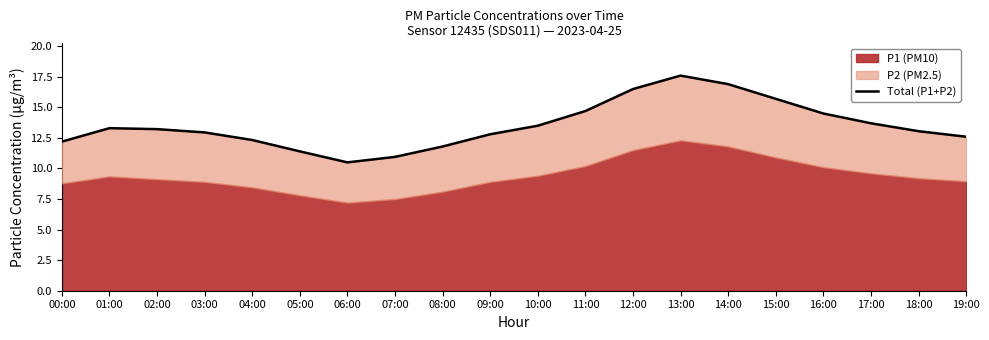

Reading right to left, extract all data points from this chart.

19:00=12.6	18:00=13.0	17:00=13.7	16:00=14.5	15:00=15.7	14:00=16.9	13:00=17.6	12:00=16.5	11:00=14.7	10:00=13.5	09:00=12.8	08:00=11.8	07:00=10.9	06:00=10.5	05:00=11.4	04:00=12.3	03:00=12.9	02:00=13.2	01:00=13.3	00:00=12.2